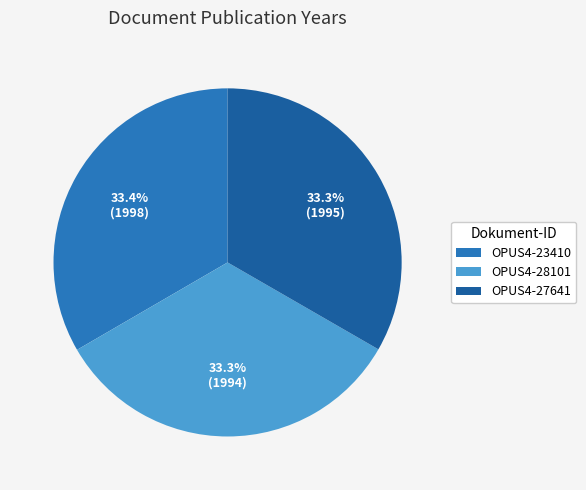

Is the sum of OPUS4-23410 and OPUS4-27641 greater than half?

Yes